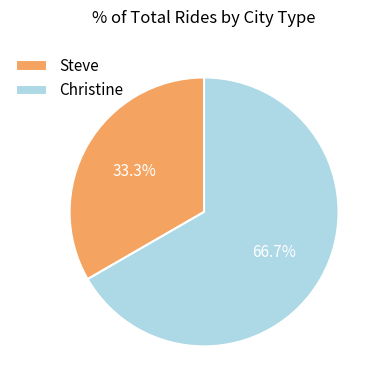

Is it true that Steve is 23% of the pie?

False